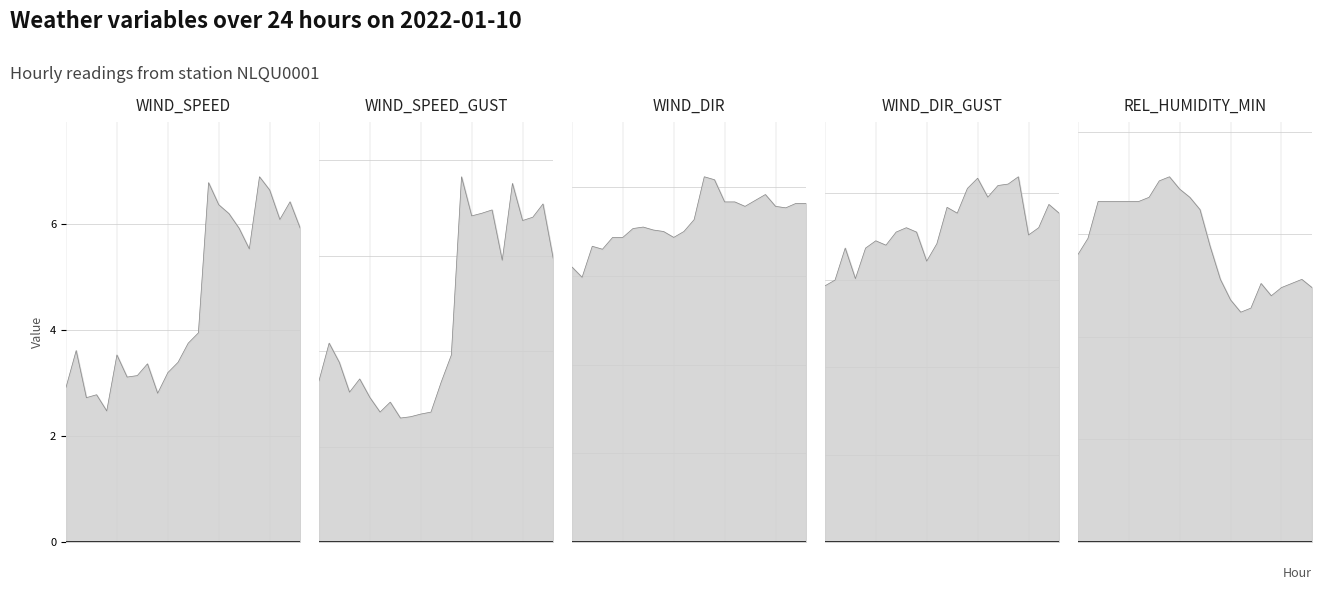

What is the difference between the second highest and second lowest values in the WIND_SPEED series?

4.1